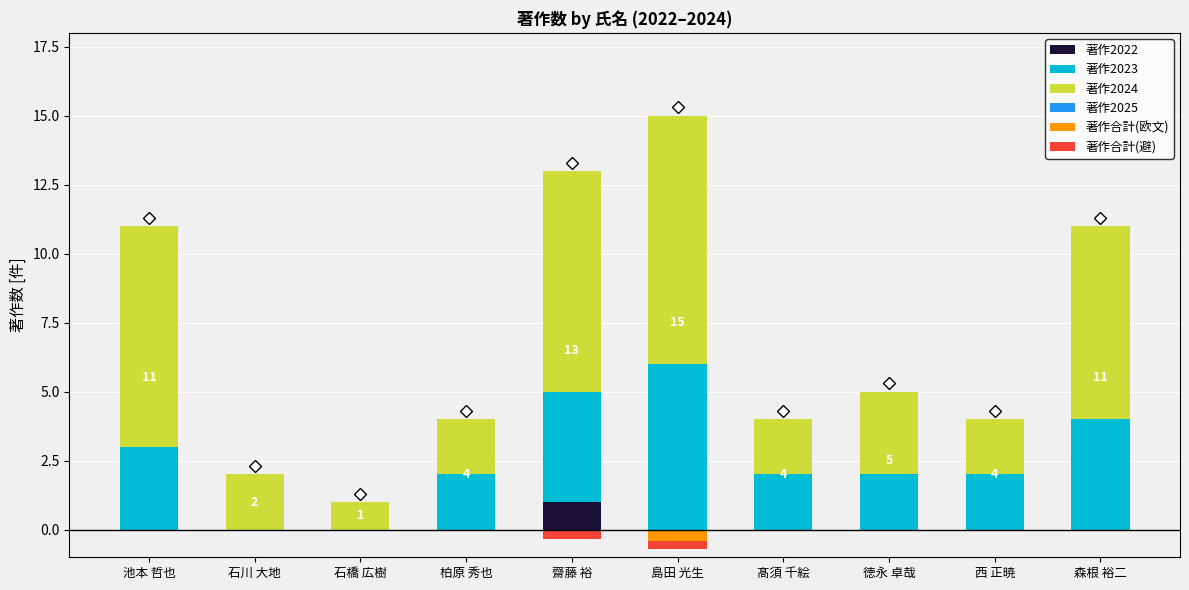

True or false: 著作2022 has a value of -0.3 at 池本 哲也.

False